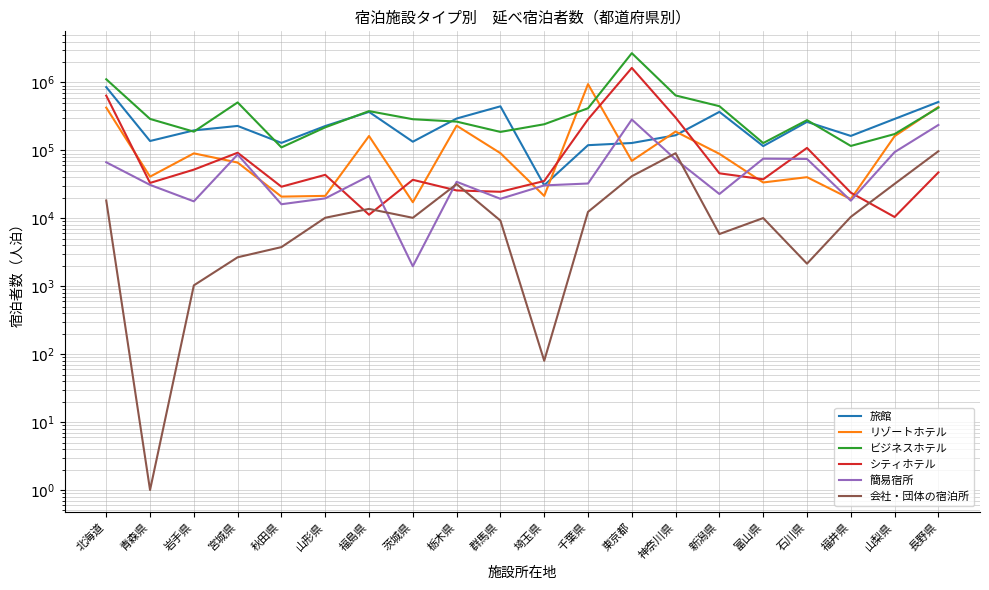

What is the total value across all series at 石川県?

767900